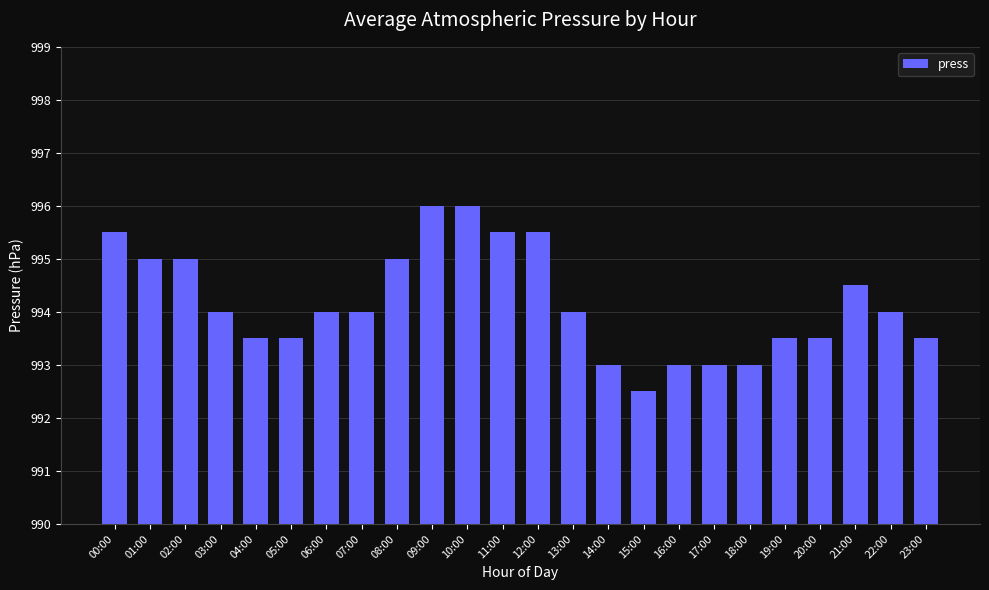

Reading left to right, extract all data points from this chart.

00:00=995.5	01:00=995.0	02:00=995.0	03:00=994.0	04:00=993.5	05:00=993.5	06:00=994.0	07:00=994.0	08:00=995.0	09:00=996.0	10:00=996.0	11:00=995.5	12:00=995.5	13:00=994.0	14:00=993.0	15:00=992.5	16:00=993.0	17:00=993.0	18:00=993.0	19:00=993.5	20:00=993.5	21:00=994.5	22:00=994.0	23:00=993.5